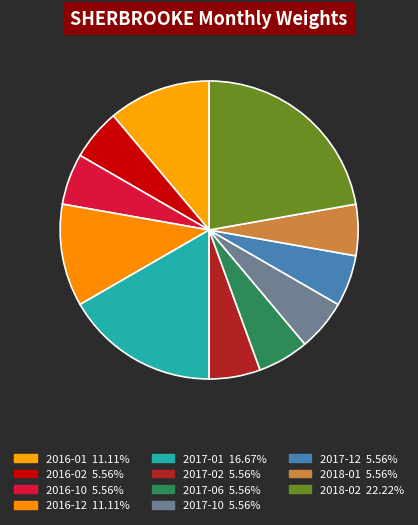

How many segments does this pie chart have?

11